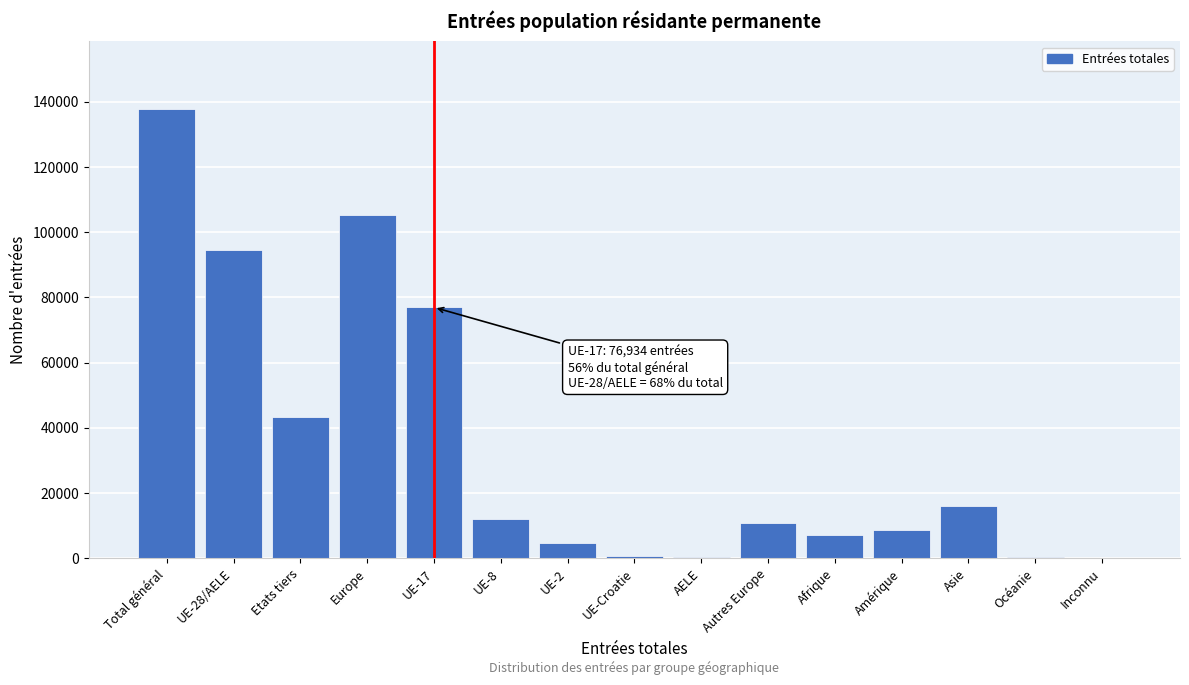

The value at Autres Europe is 10717. True or false?

True